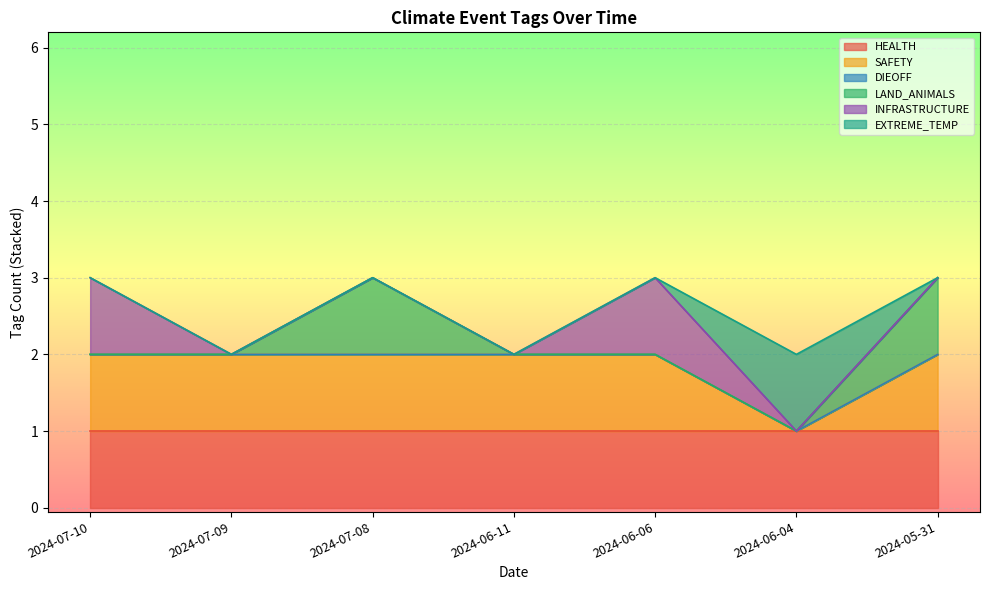

True or false: HEALTH and EXTREME_TEMP intersect in this chart.

False